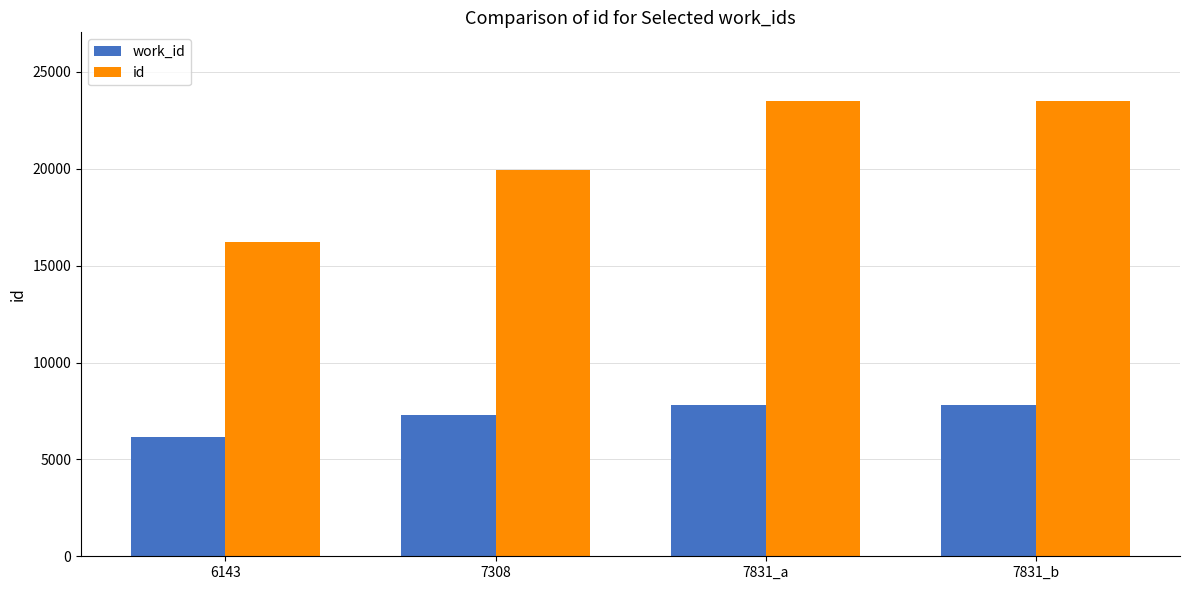

Which series has the largest range (max minus min)?

id